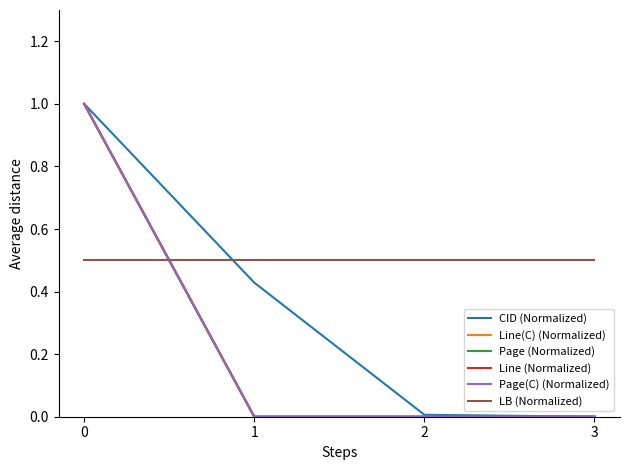

List the series in order of their peak value, lowest first.

LB (Normalized), CID (Normalized), Line(C) (Normalized), Page (Normalized), Line (Normalized), Page(C) (Normalized)